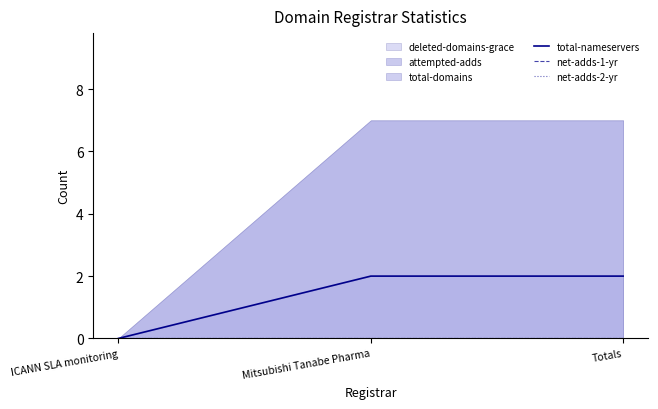

At which category does the chart reach its minimum across all series?

ICANN SLA monitoring